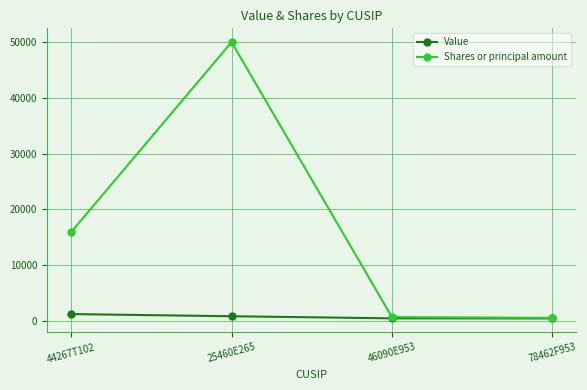

What is the spread (max minus min) of values at 25460E265?

49211